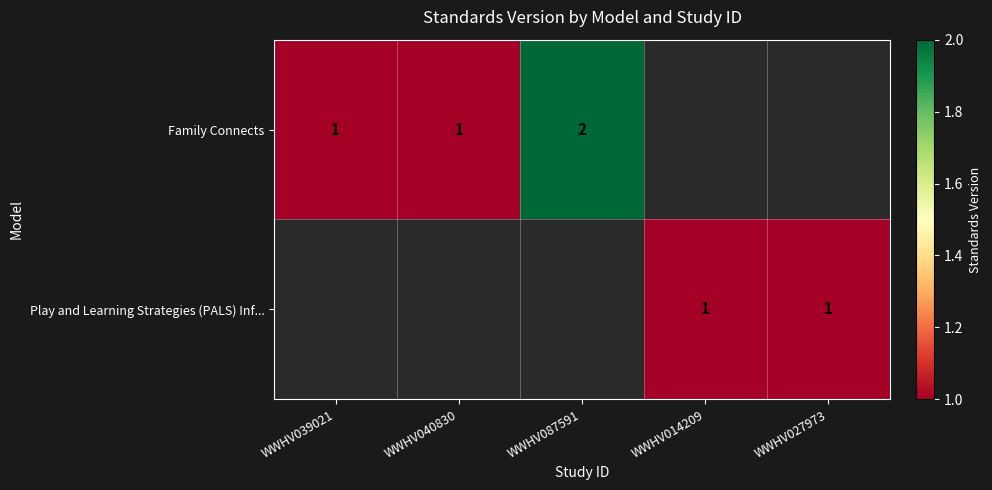

The value of Play and Learning Strategies (PALS) Inf... at WWHV014209 is 2. True or false?

False